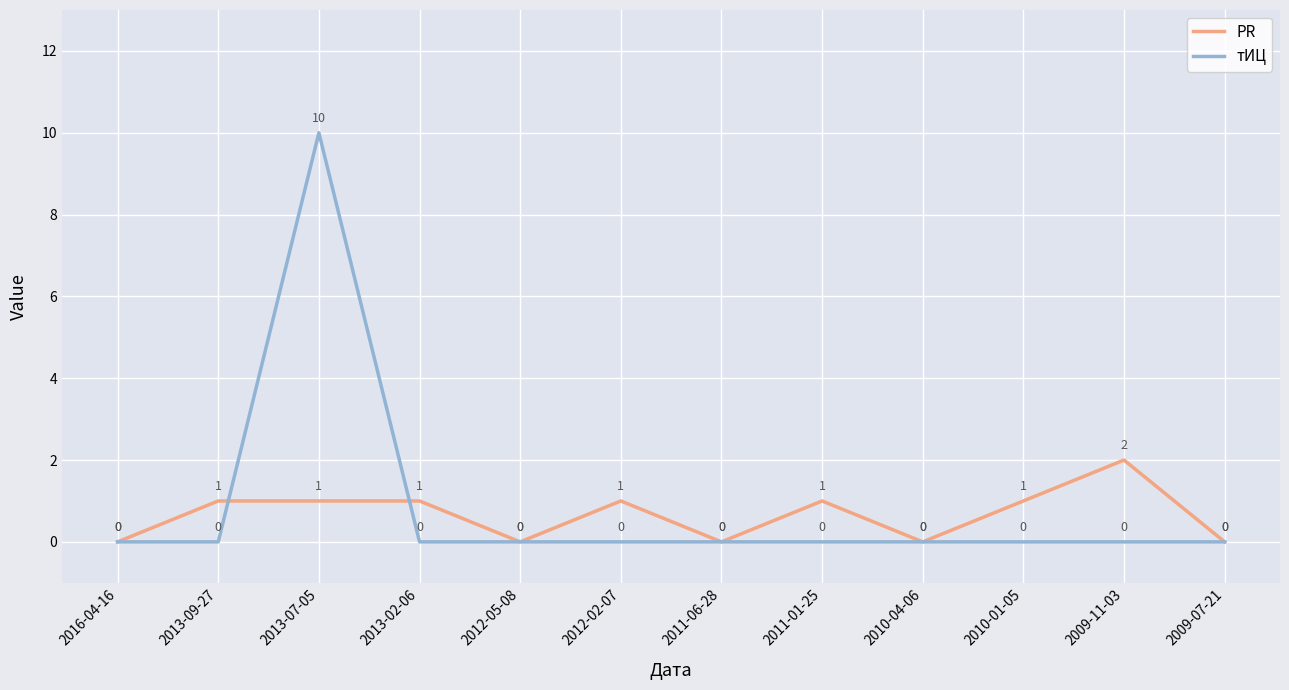

What is the maximum value for PR?

2